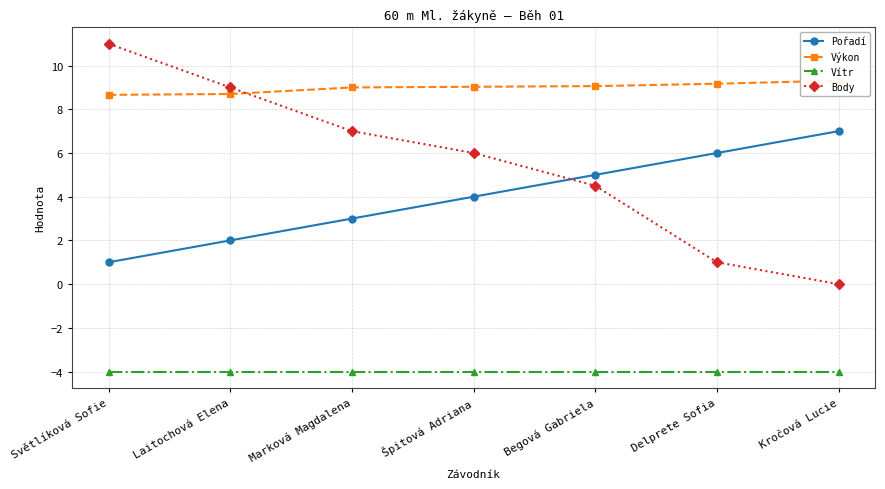

What are all the series names shown in the legend?

Pořadí, Výkon, Vítr, Body